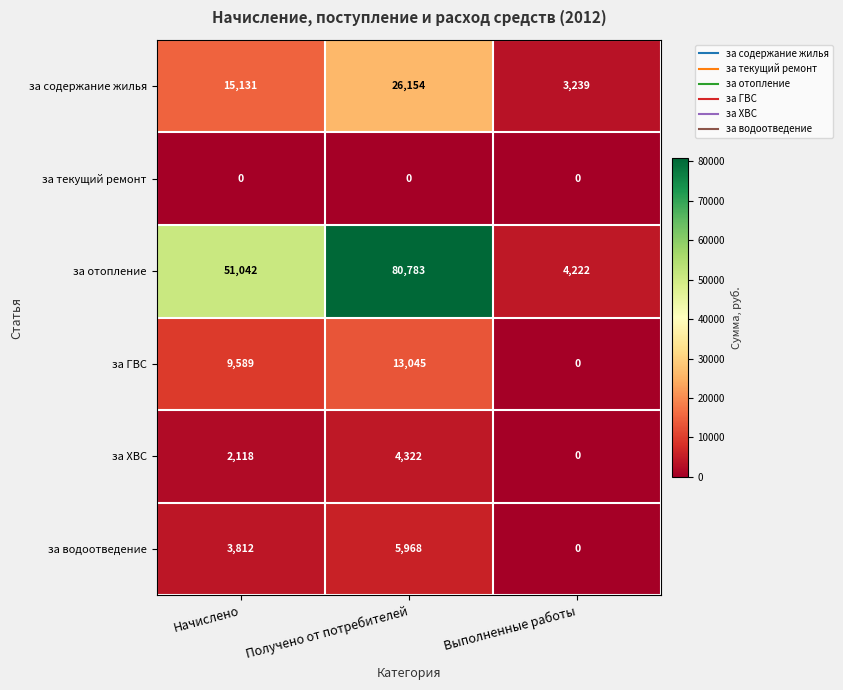

Which label corresponds to the largest value in the chart?

Получено от потребителей